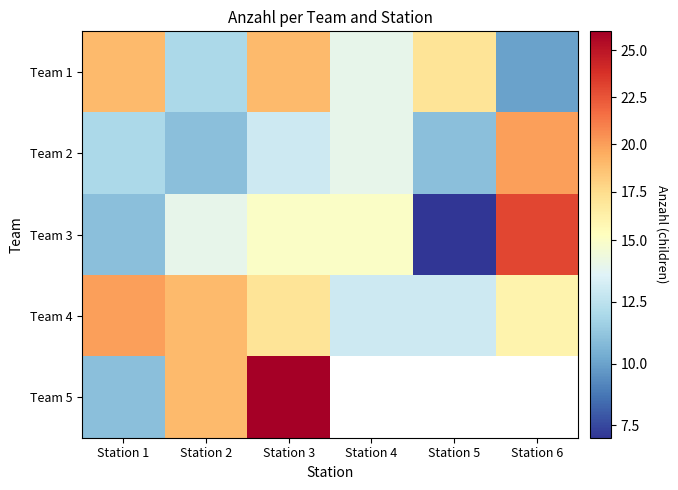

What is the total value across all series at Station 3?

90.0